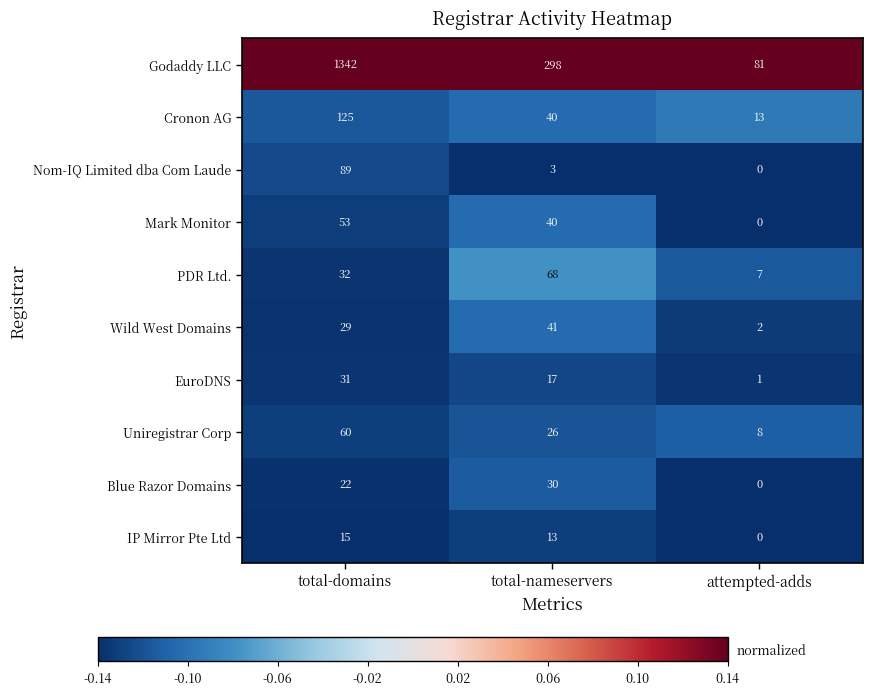

Which series has the largest total across all categories?

Godaddy LLC